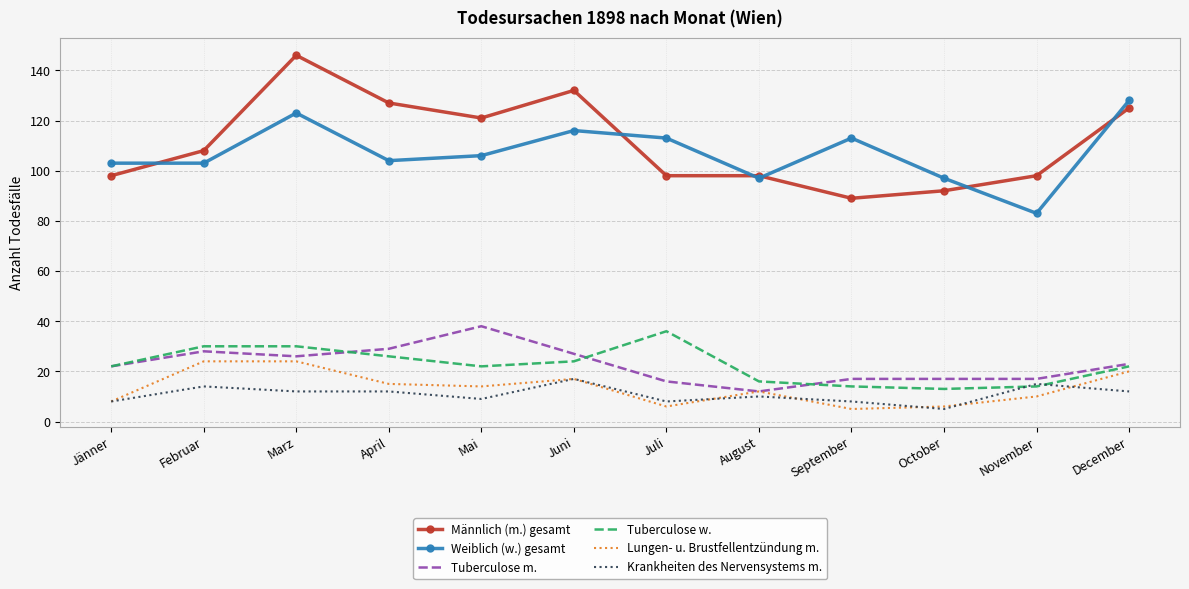

True or false: Krankheiten des Nervensystems m. and Männlich (m.) gesamt cross at least once.

False